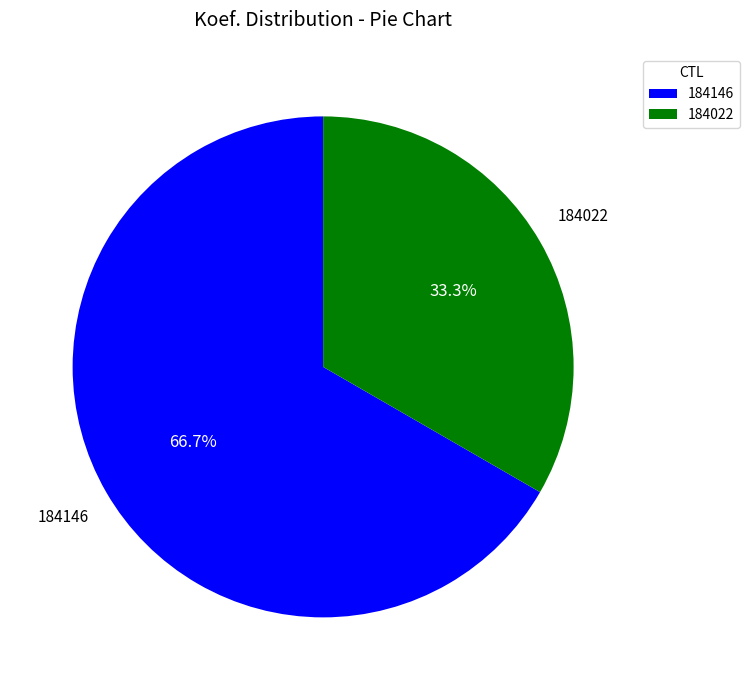

To the nearest percent, what portion does 184146 represent?

67%